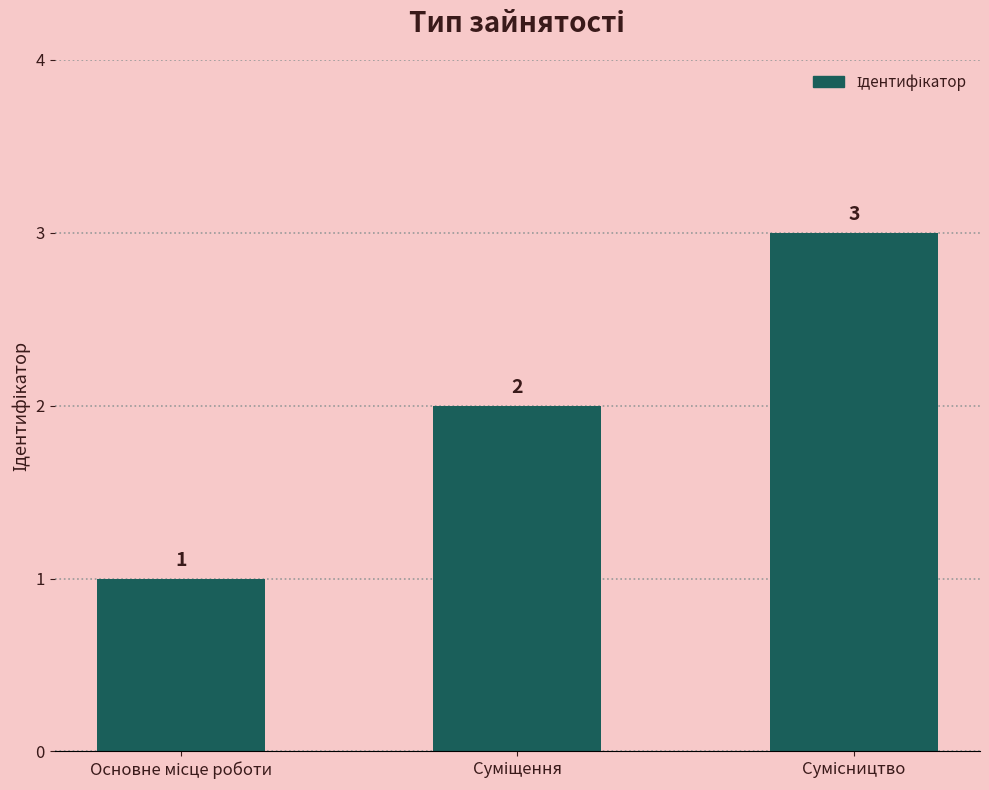

What is the sum of all values?

6